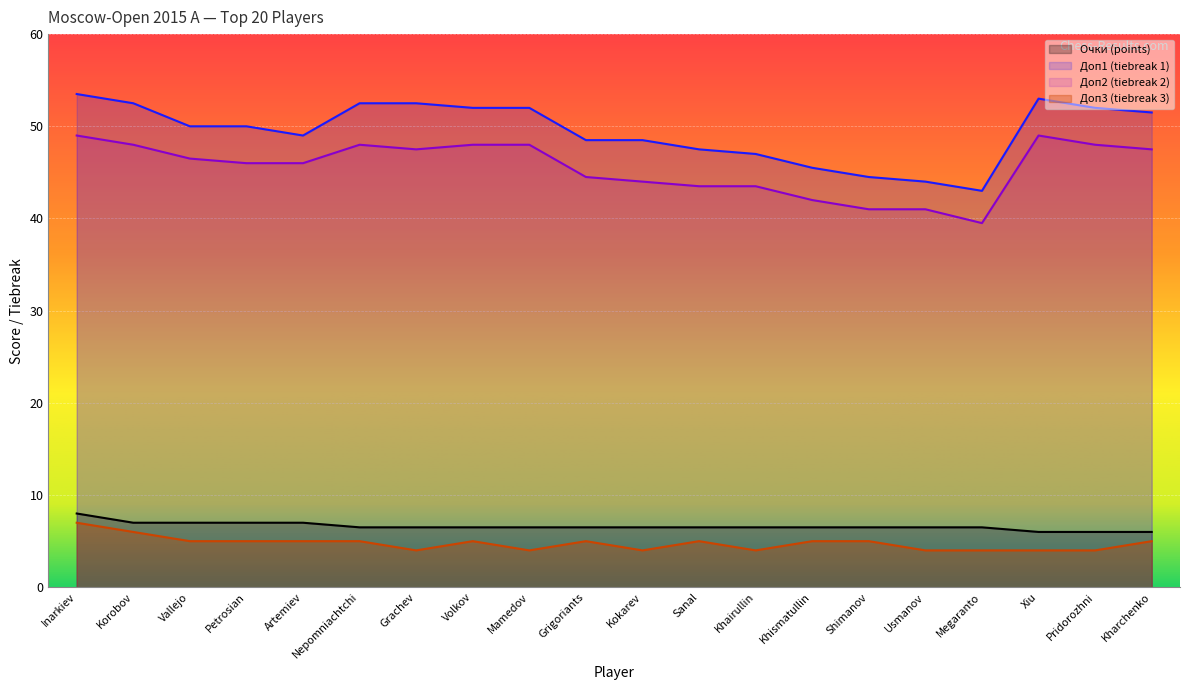

How many data points does each series have?

20